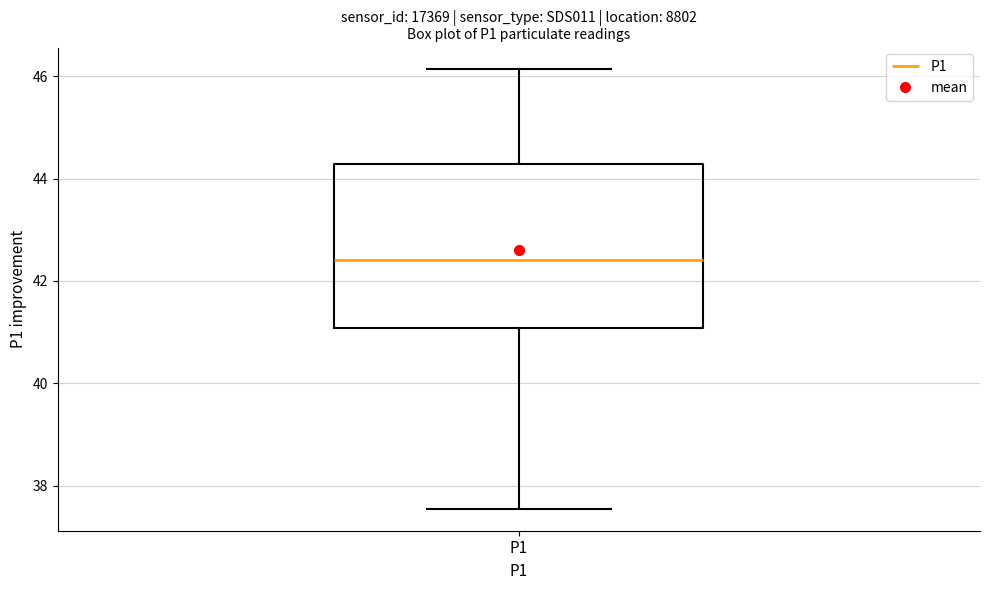

Read this box plot against the y-axis: the position of the median line, the range covered by the box, and the ends of both whiskers. The values are not printed on the chart, so give them approximately, as read against the axis.

median 42.4, box 41.0 to 44.2, whiskers 37.6 to 46.2